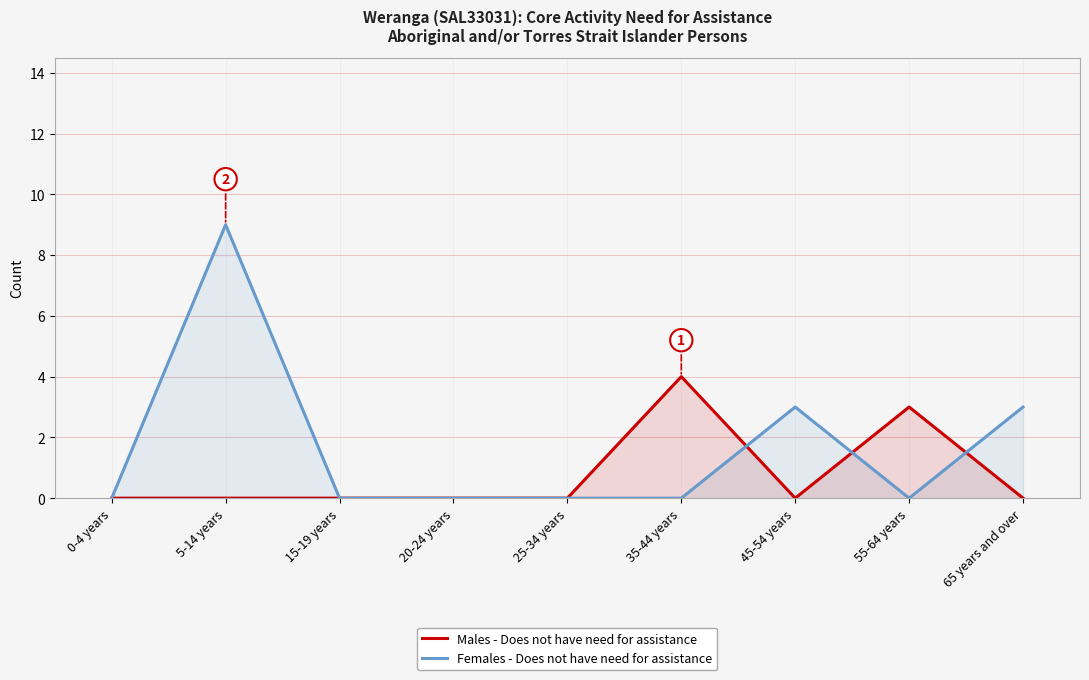

What is the sum of all Males - Does not have need for assistance values?

7